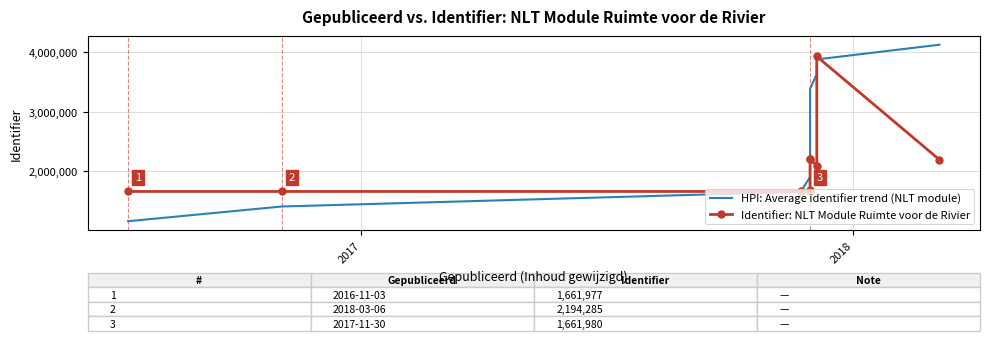

The HPI: Average identifier trend (NLT module) series shows 5844872.3 at 9. True or false?

False